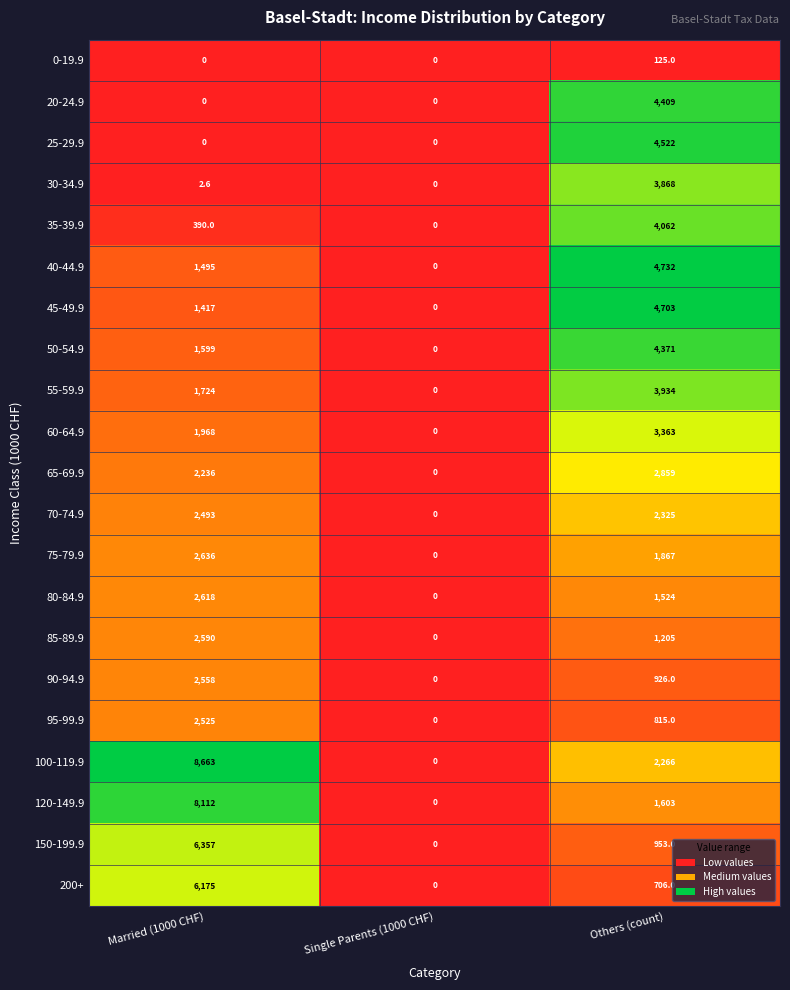

What is the sum of the 30-34.9 values at Others (count) and Married (1000 CHF)?

3870.6